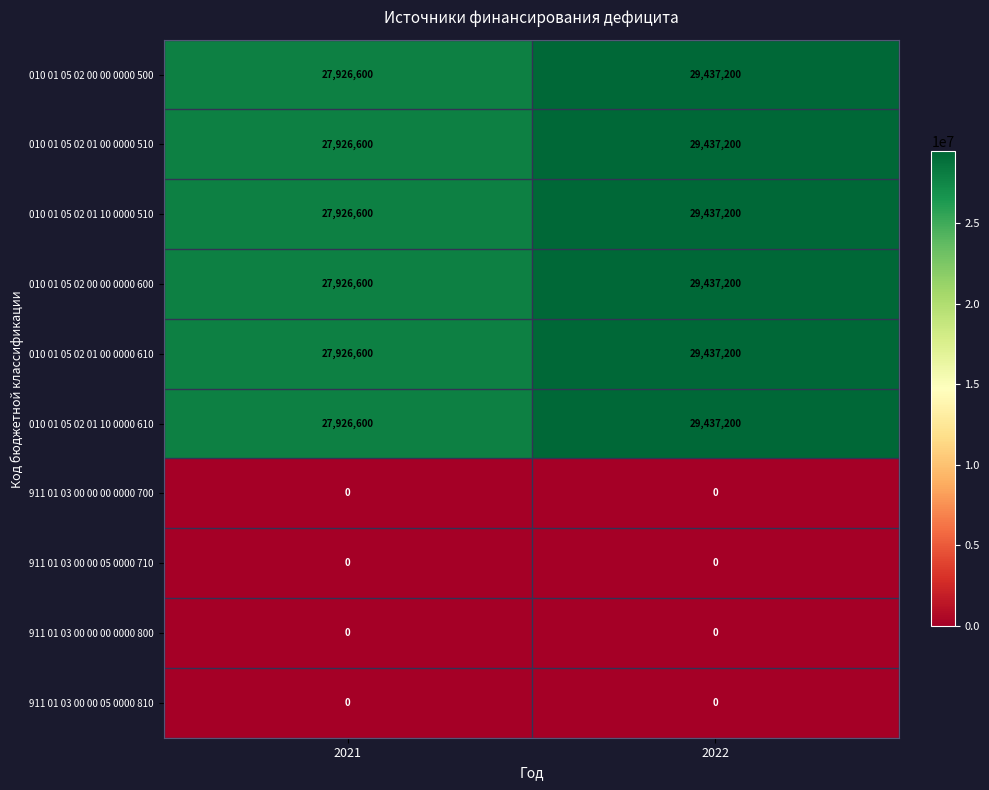

At which label does 010 01 05 02 01 10 0000 610 reach its peak?

2022